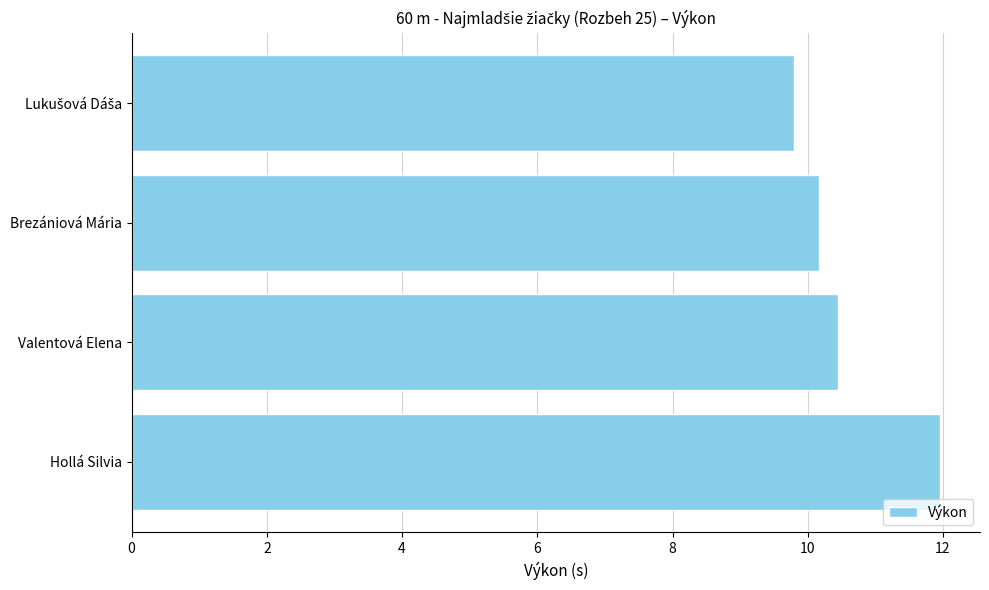

How many series are shown in this chart?

1